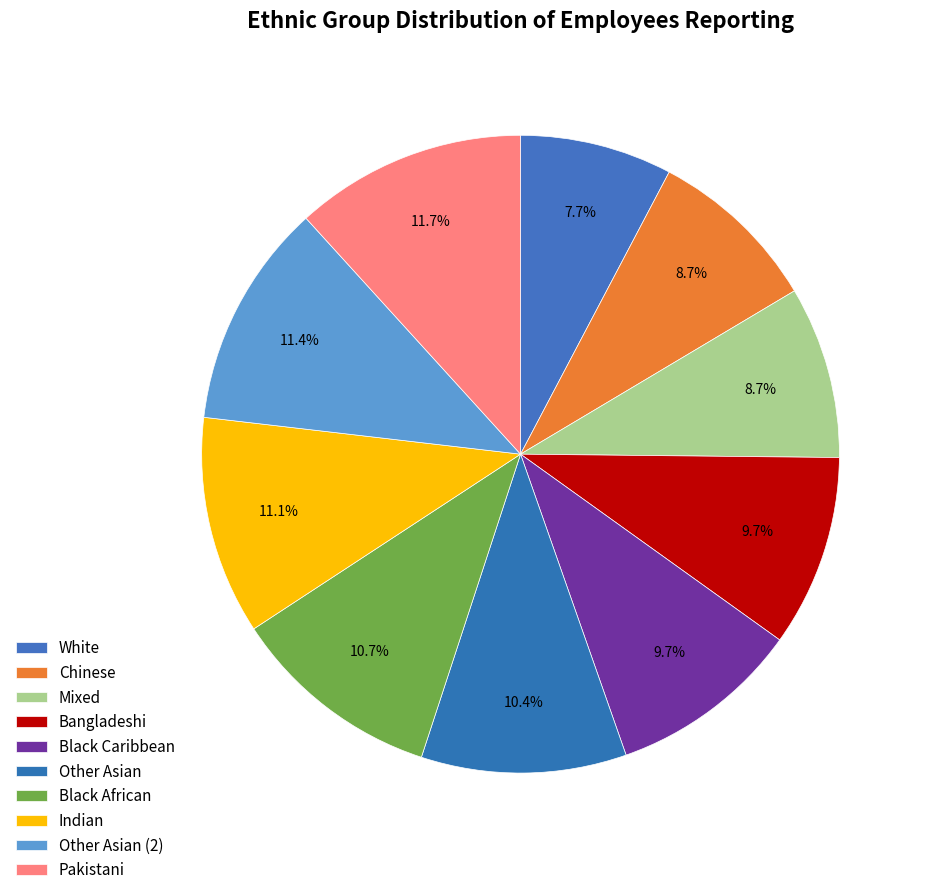

What portion of the pie excludes Other Asian (2)?

88.6%